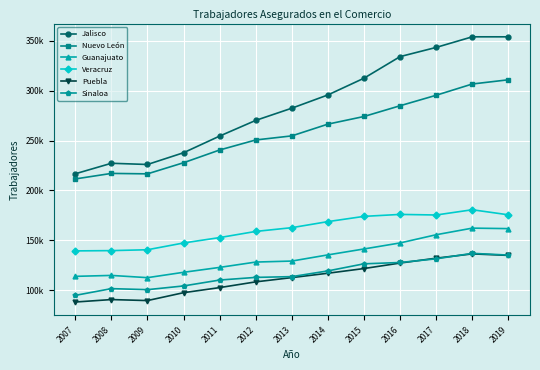

Is this an area chart (filled region under the line)?

No